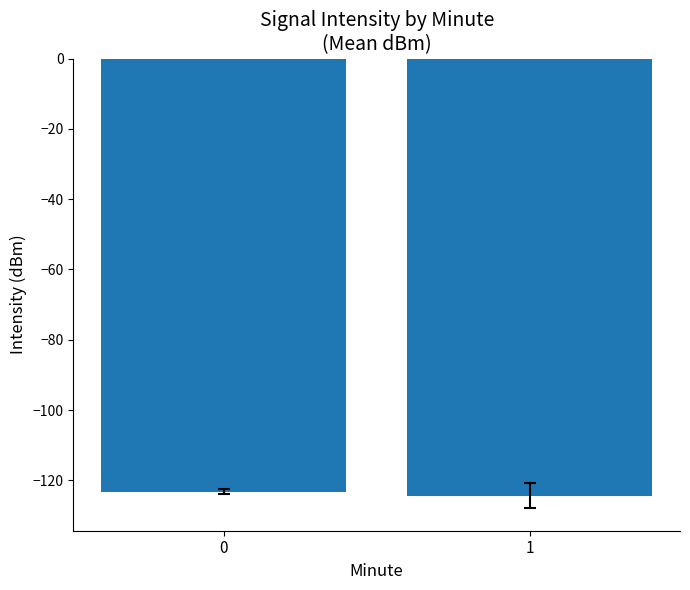

The chart shows a value of -220.5 at 0. True or false?

False